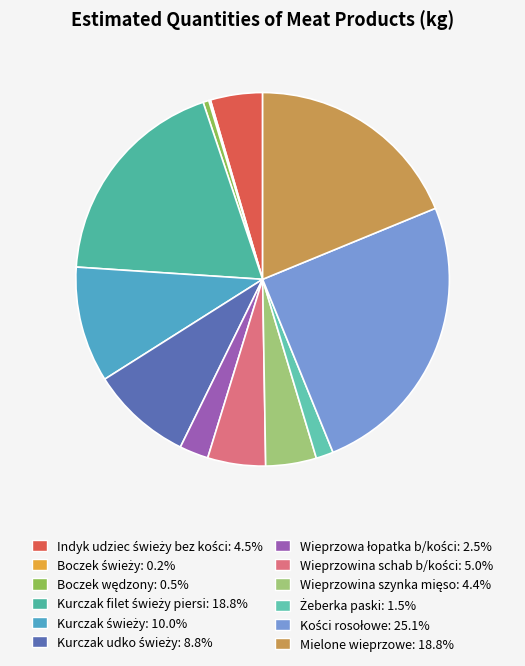

The Kurczak udko świeży slice represents 9% of the pie. True or false?

True